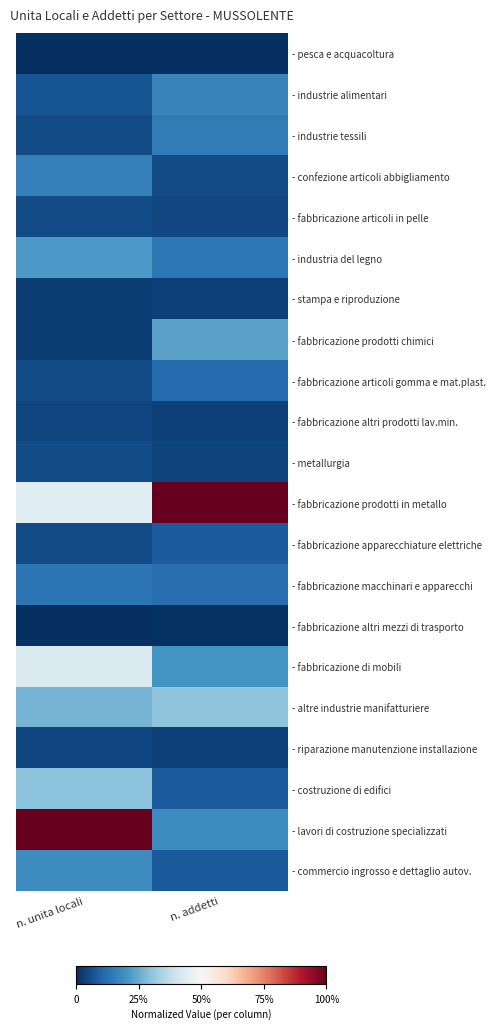

Reading left to right, list all the values displayed in this chart.

- pesca e acquacoltura: n. unita locali=0.0	n. addetti=0.0
- industrie alimentari: n. unita locali=0.1	n. addetti=0.2
- industrie tessili: n. unita locali=0.1	n. addetti=0.1
- confezione articoli abbigliamento: n. unita locali=0.2	n. addetti=0.1
- fabbricazione articoli in pelle: n. unita locali=0.1	n. addetti=0.0
- industria del legno: n. unita locali=0.2	n. addetti=0.1
- stampa e riproduzione: n. unita locali=0.0	n. addetti=0.0
- fabbricazione prodotti chimici: n. unita locali=0.0	n. addetti=0.2
- fabbricazione articoli gomma e mat.plast.: n. unita locali=0.1	n. addetti=0.1
- fabbricazione altri prodotti lav.min.: n. unita locali=0.0	n. addetti=0.0
- metallurgia: n. unita locali=0.1	n. addetti=0.0
- fabbricazione prodotti in metallo: n. unita locali=0.4	n. addetti=1.0
- fabbricazione apparecchiature elettriche: n. unita locali=0.1	n. addetti=0.1
- fabbricazione macchinari e apparecchi: n. unita locali=0.1	n. addetti=0.1
- fabbricazione altri mezzi di trasporto: n. unita locali=0.0	n. addetti=0.0
- fabbricazione di mobili: n. unita locali=0.4	n. addetti=0.2
- altre industrie manifatturiere: n. unita locali=0.3	n. addetti=0.3
- riparazione manutenzione installazione: n. unita locali=0.0	n. addetti=0.0
- costruzione di edifici: n. unita locali=0.3	n. addetti=0.1
- lavori di costruzione specializzati: n. unita locali=1.0	n. addetti=0.2
- commercio ingrosso e dettaglio autov.: n. unita locali=0.2	n. addetti=0.1